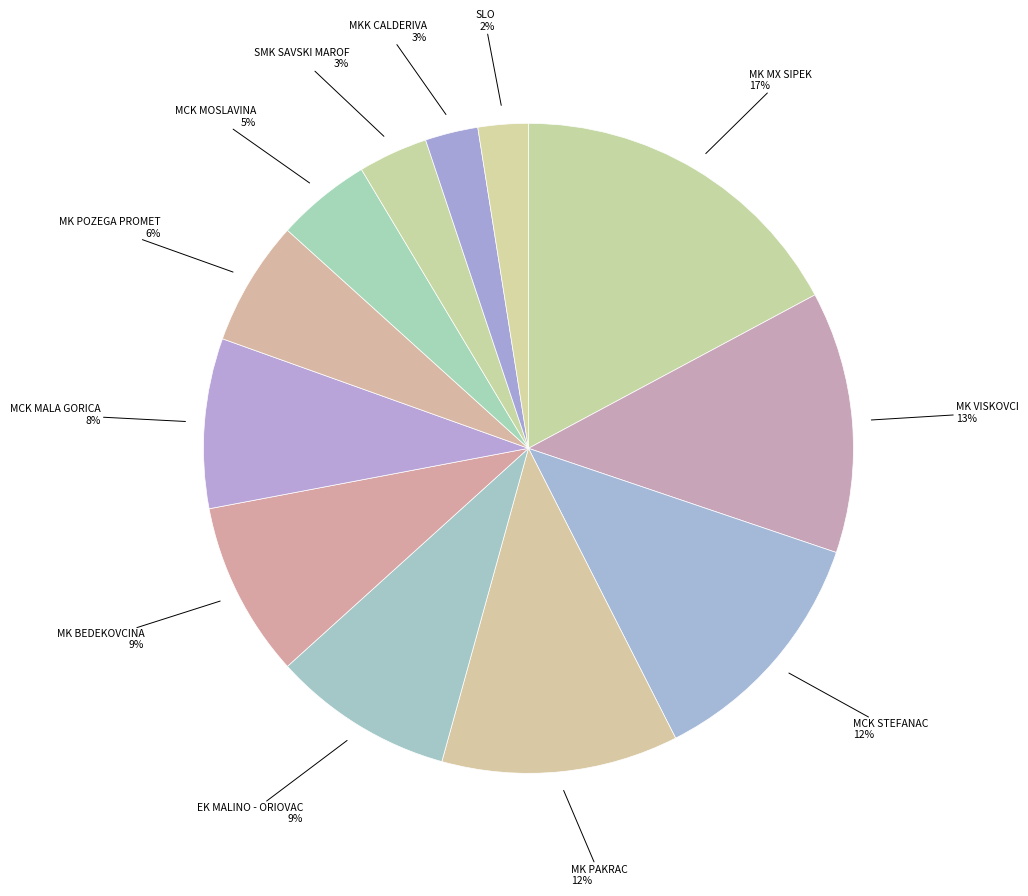

How many segments does this pie chart have?

12